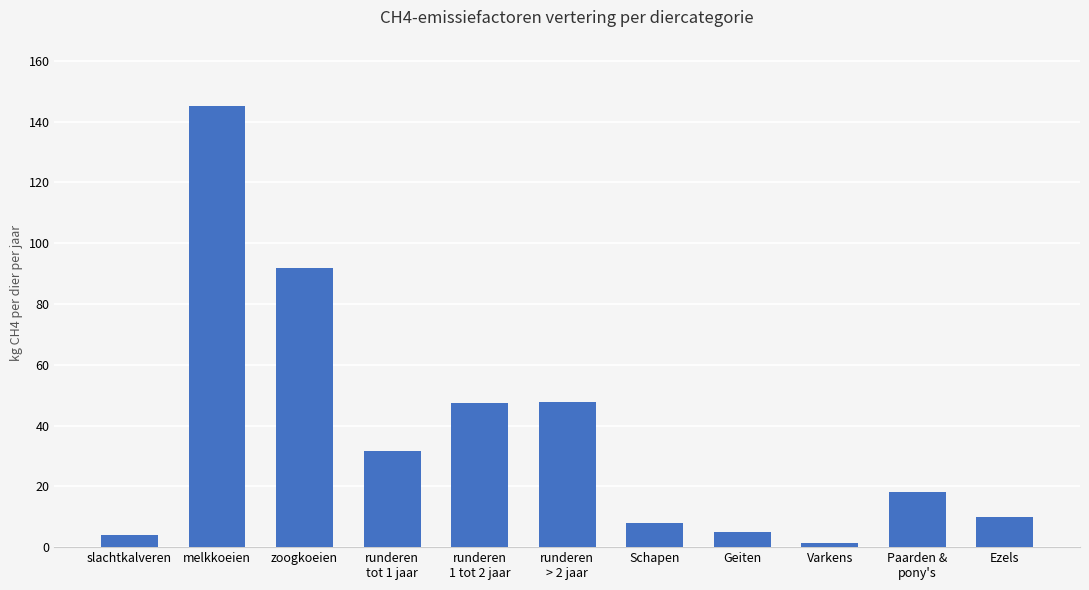

What is the label of the 11th bar from the right?

slachtkalveren